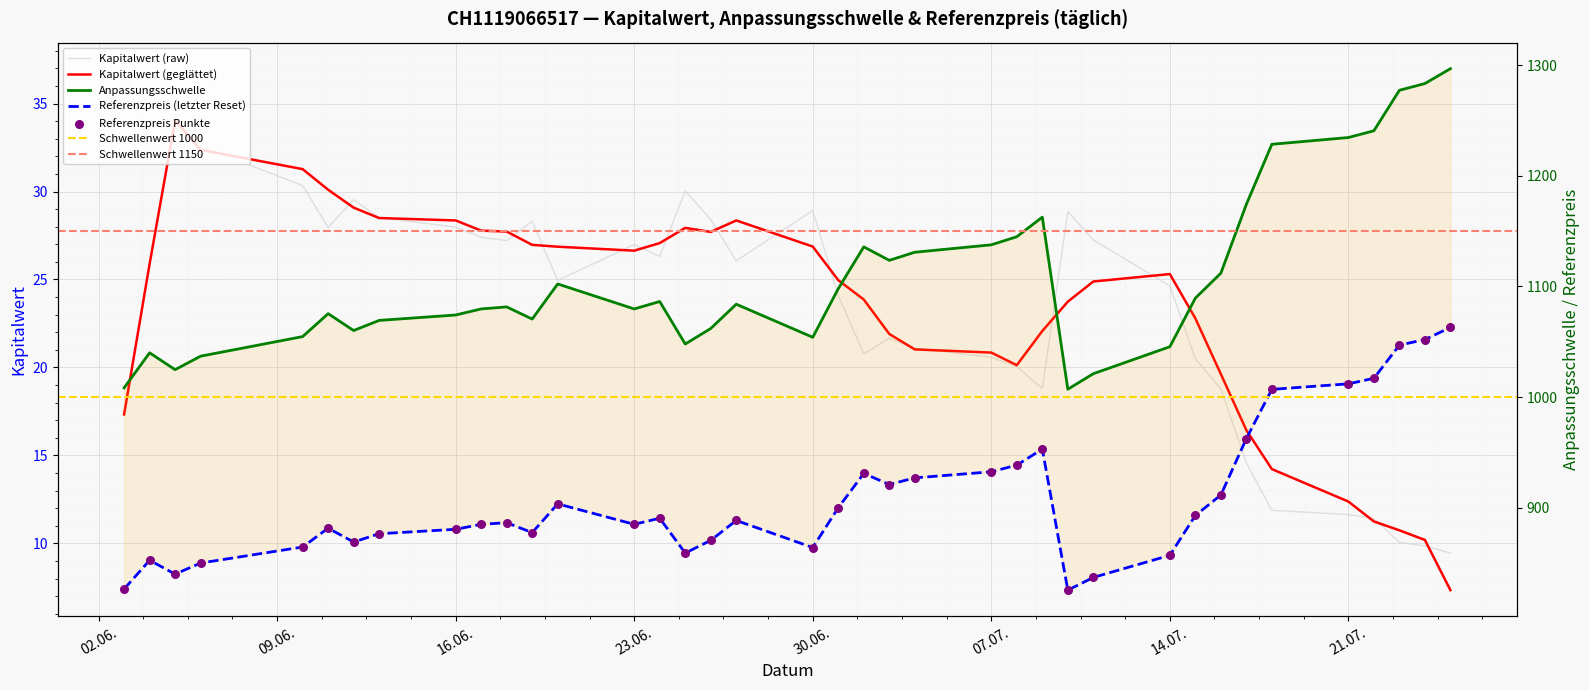

Is the value of Kapitalwert at 33 greater than the value of Anpassungsschwelle at 35?

No